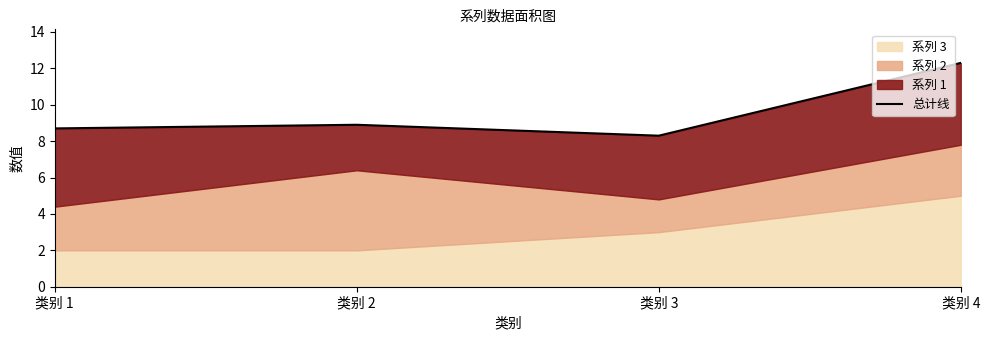

Reading left to right, transcribe all the data shown in this chart.

8.7	8.9	8.3	12.3